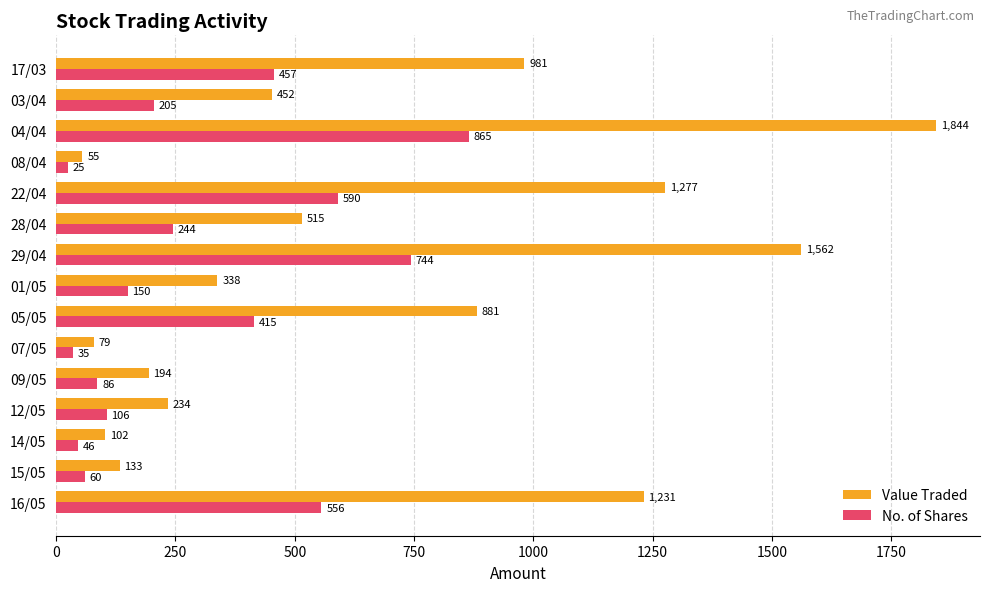

Which series has the largest range (max minus min)?

Value Traded